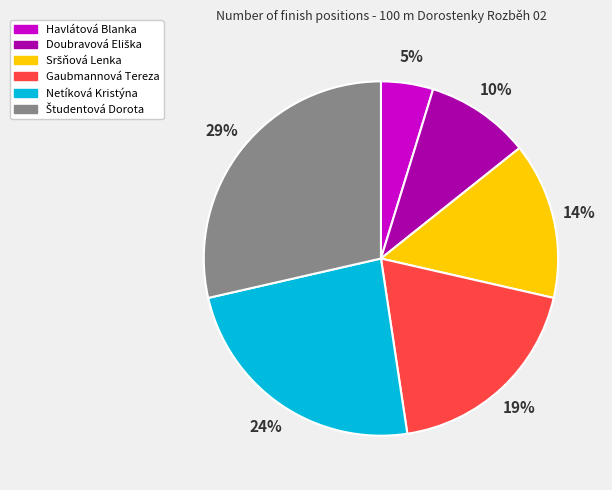

Is Netíková Kristýna the majority of the pie?

No